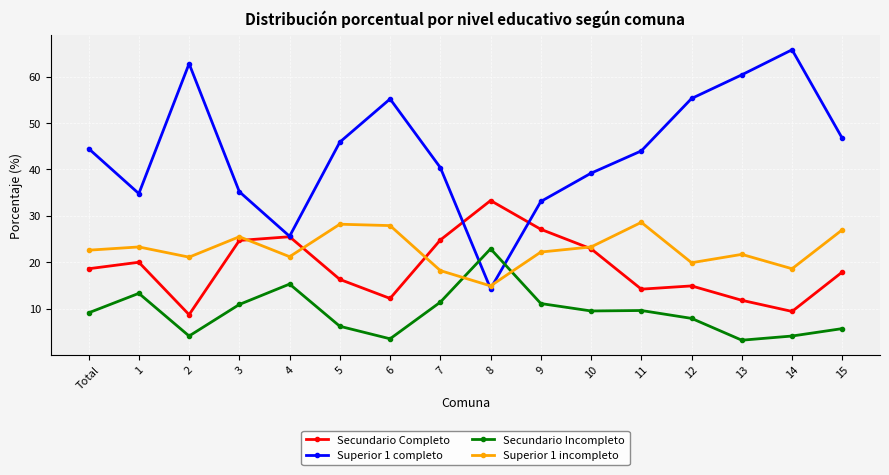

At how many categories does at least one series exceed 47?

5